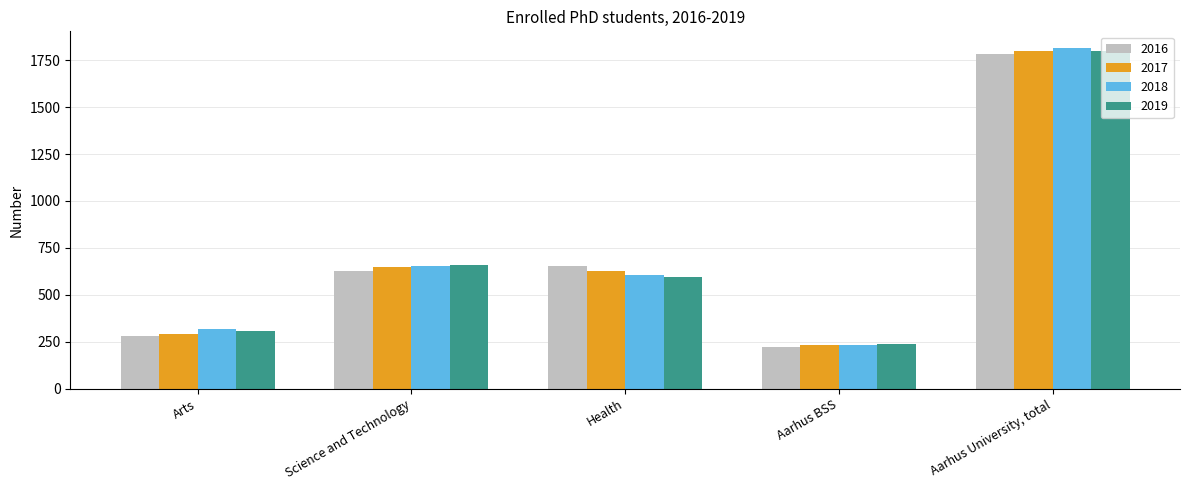

What are all the series names shown in the legend?

2016, 2017, 2018, 2019